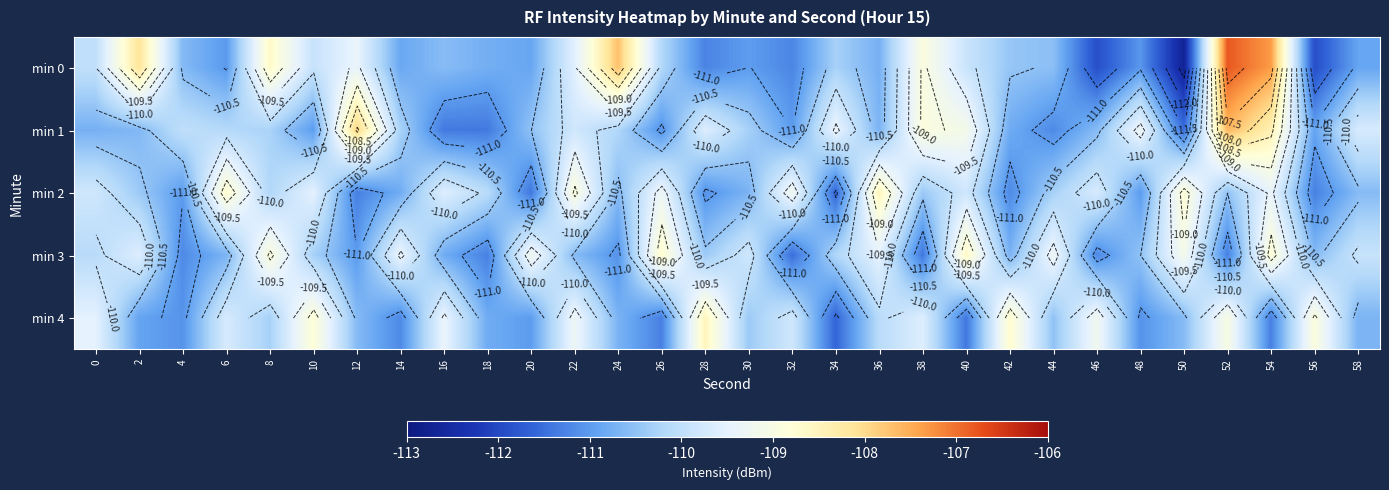

Read the min 3 value at 44.

-109.3